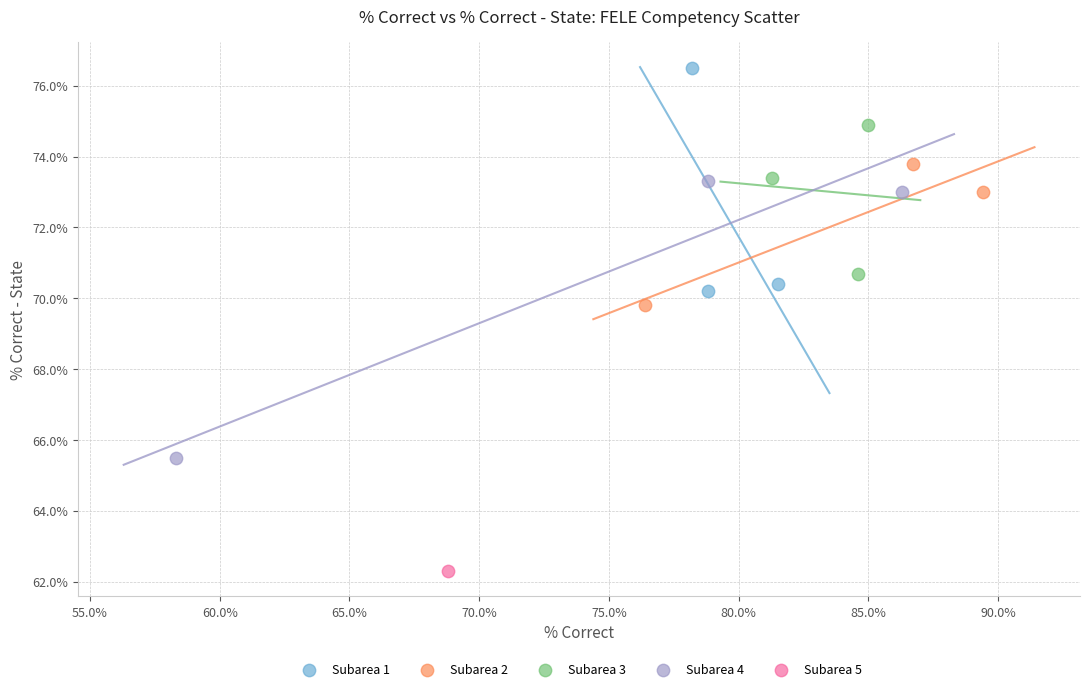

What are all the series names shown in the legend?

Subarea 1, Subarea 2, Subarea 3, Subarea 4, Subarea 5